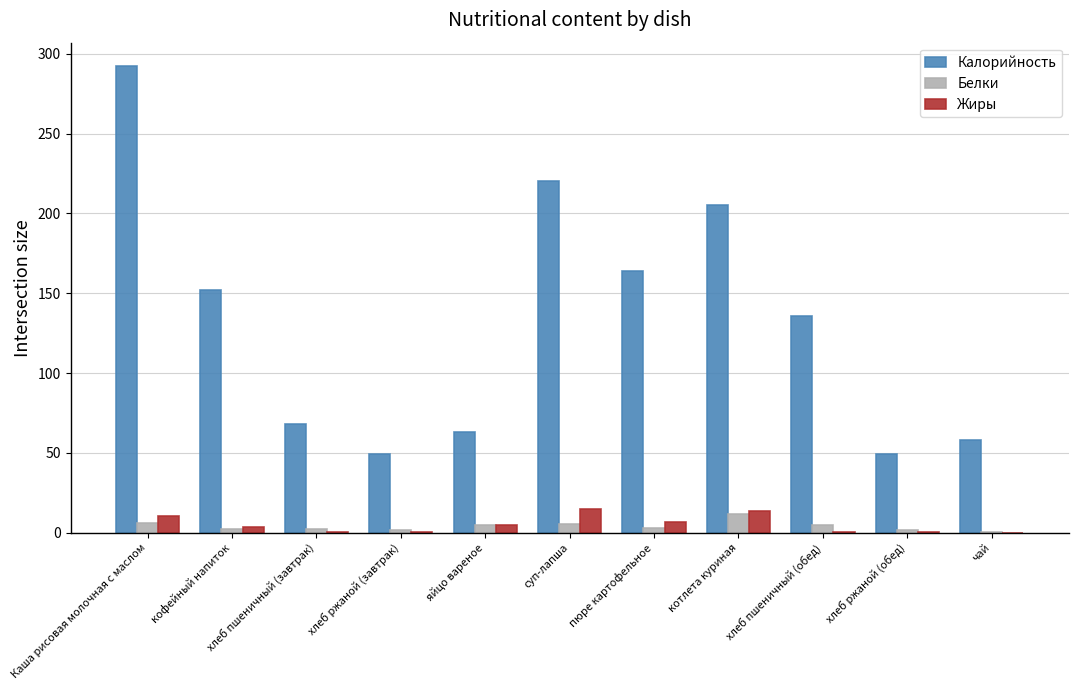

True or false: Белки has a value of 5.7 at суп-лапша.

True